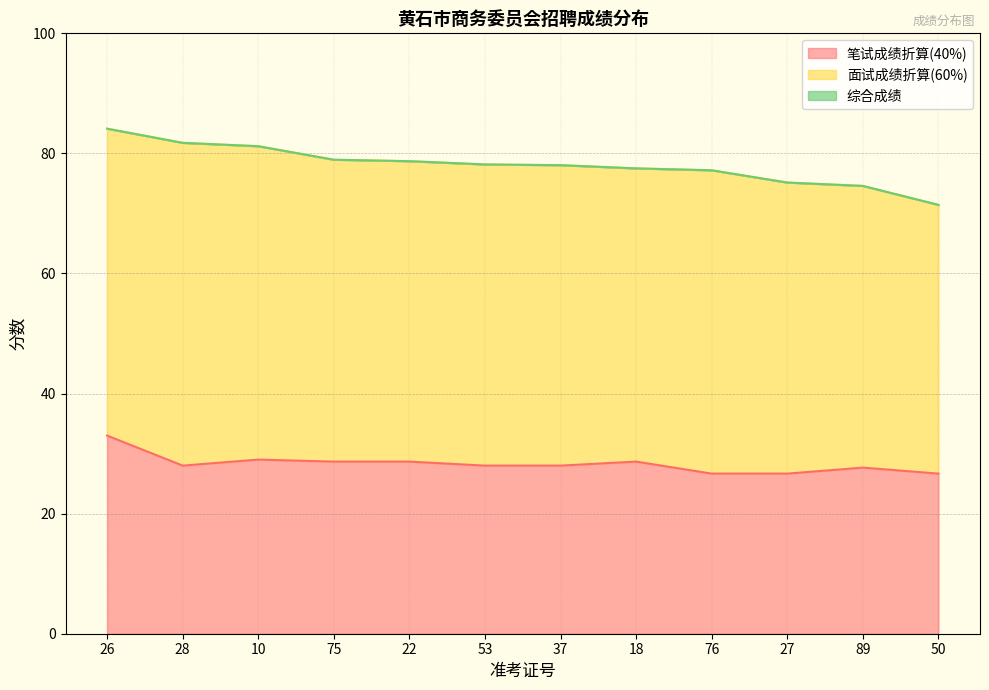

What is the label of the 9th point from the left?

76